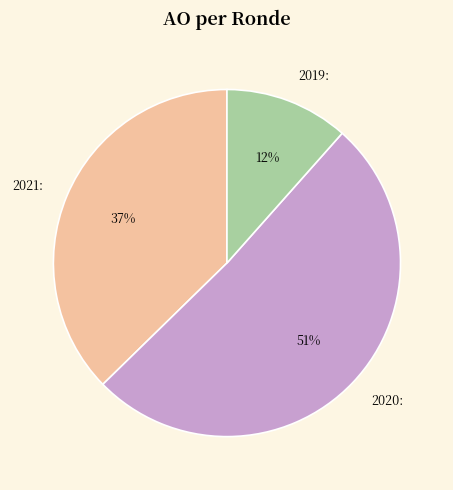

What percentage is the 2019: slice, to the nearest percent?

12%